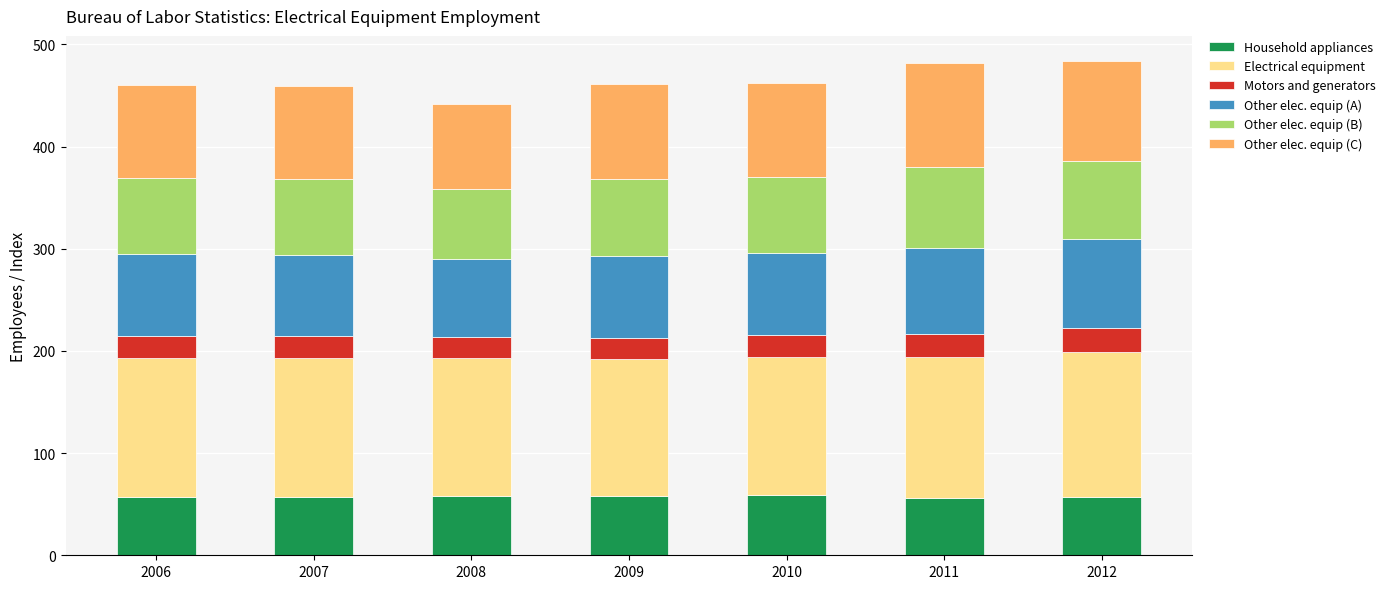

What is the total value across all series at 2011?

481.4